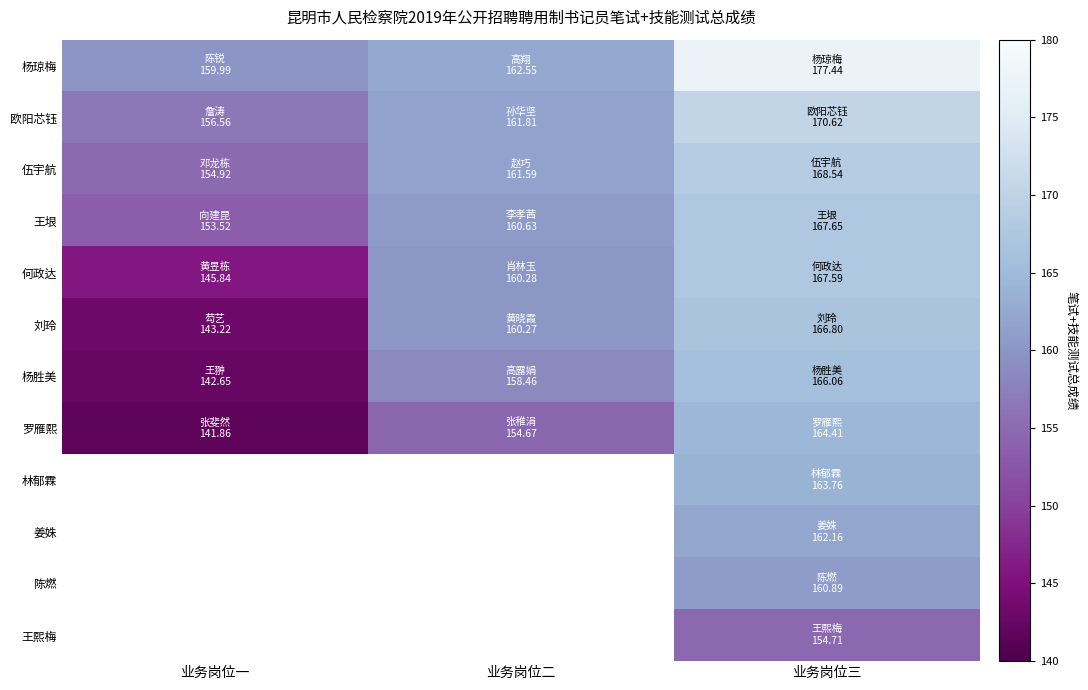

What is the total value across all series at 业务岗位三?

1990.6